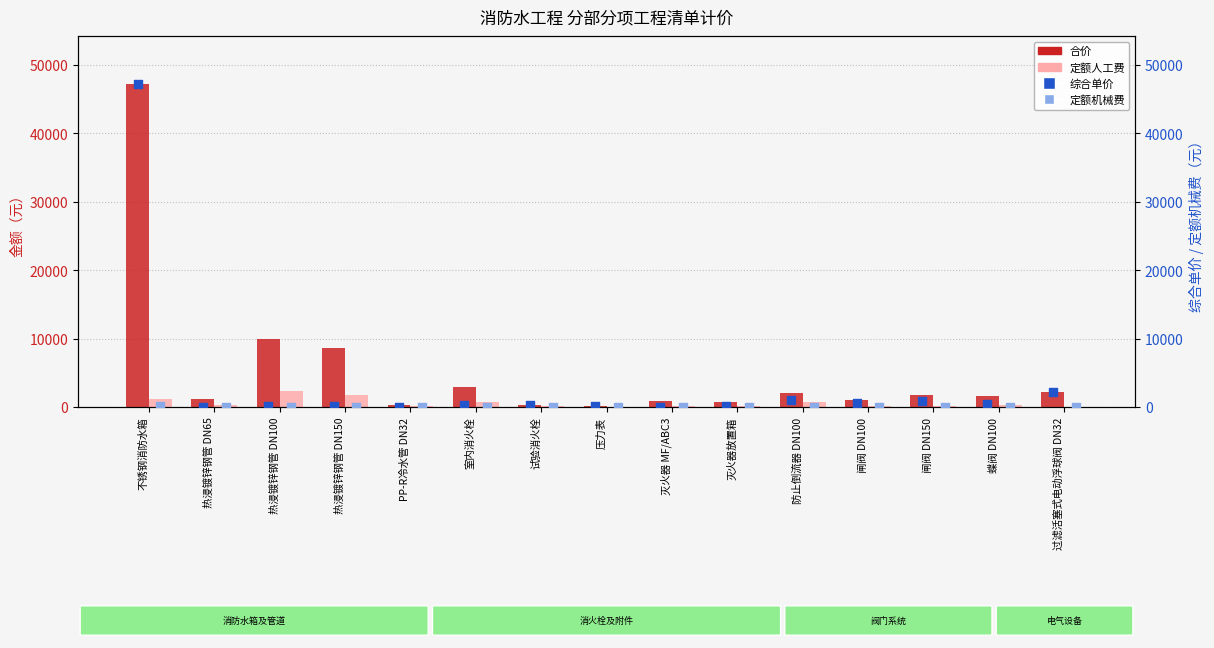

Is the value of 定额人工费 at 闸阀 DN100 greater than the value of 综合单价 at 过滤活塞式电动浮球阀 DN32?

No